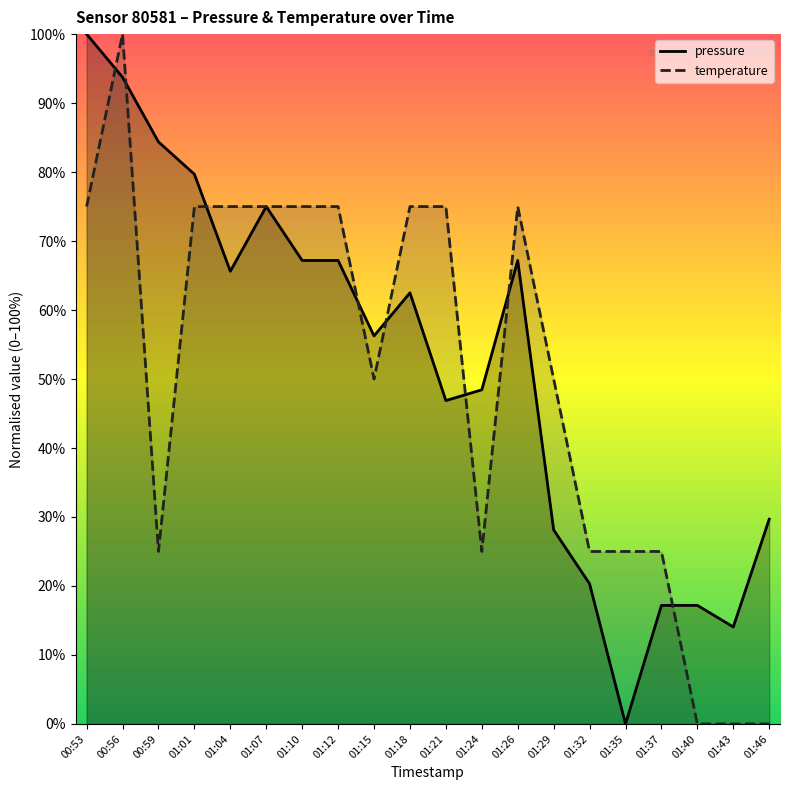

What is the sum of the pressure values at 01:15 and 01:32?

0.8